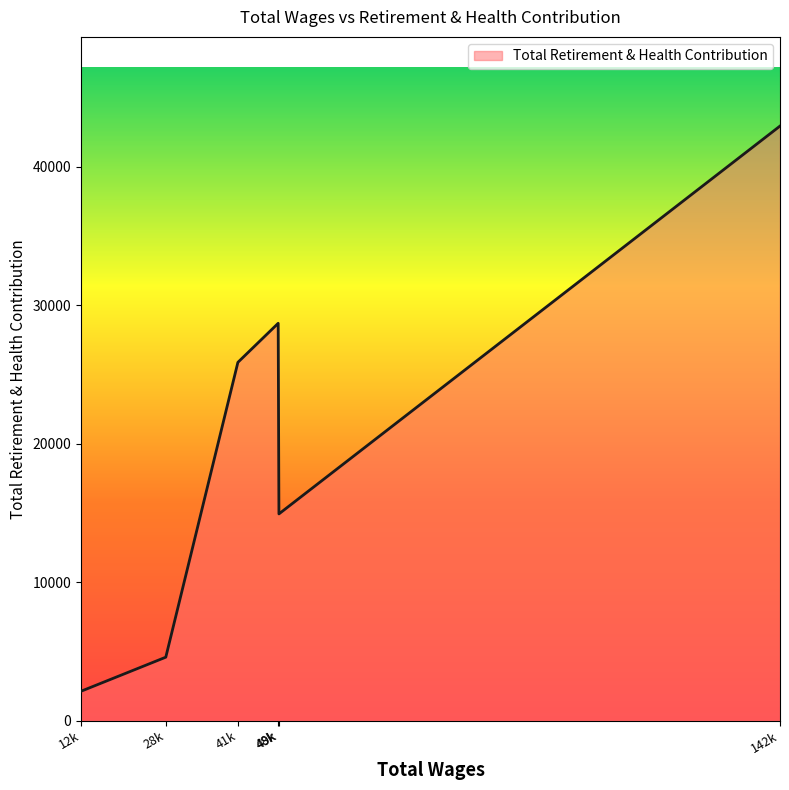

What is the sum of all values?

119068